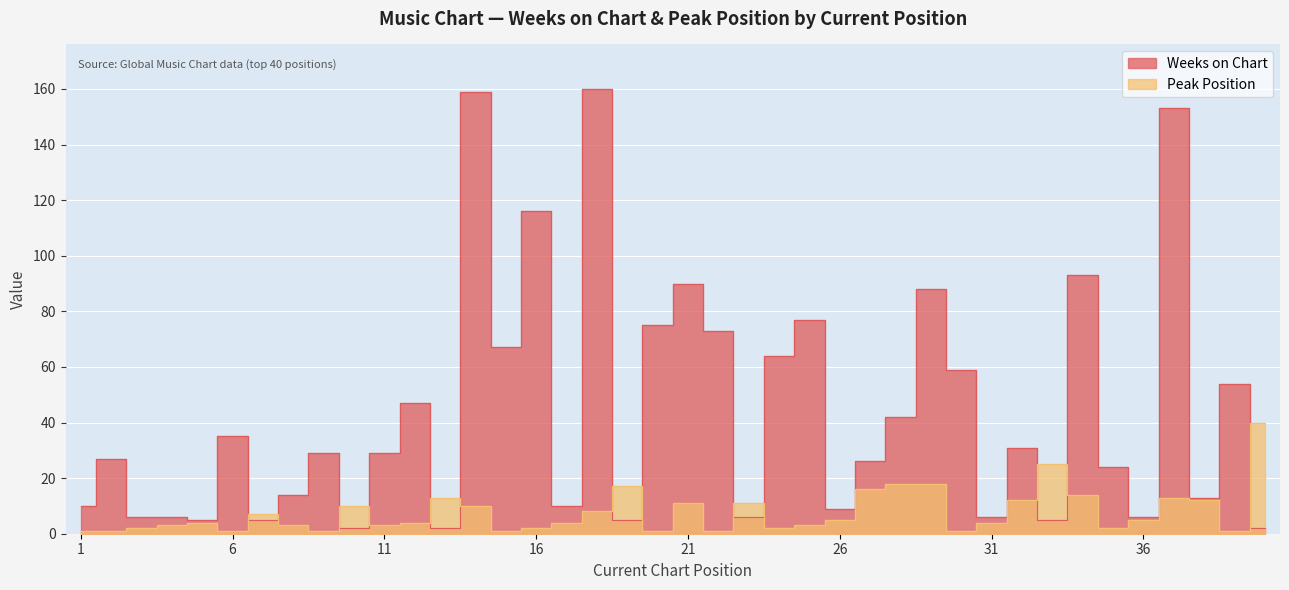

Which has a higher value, 40 or 11?

11